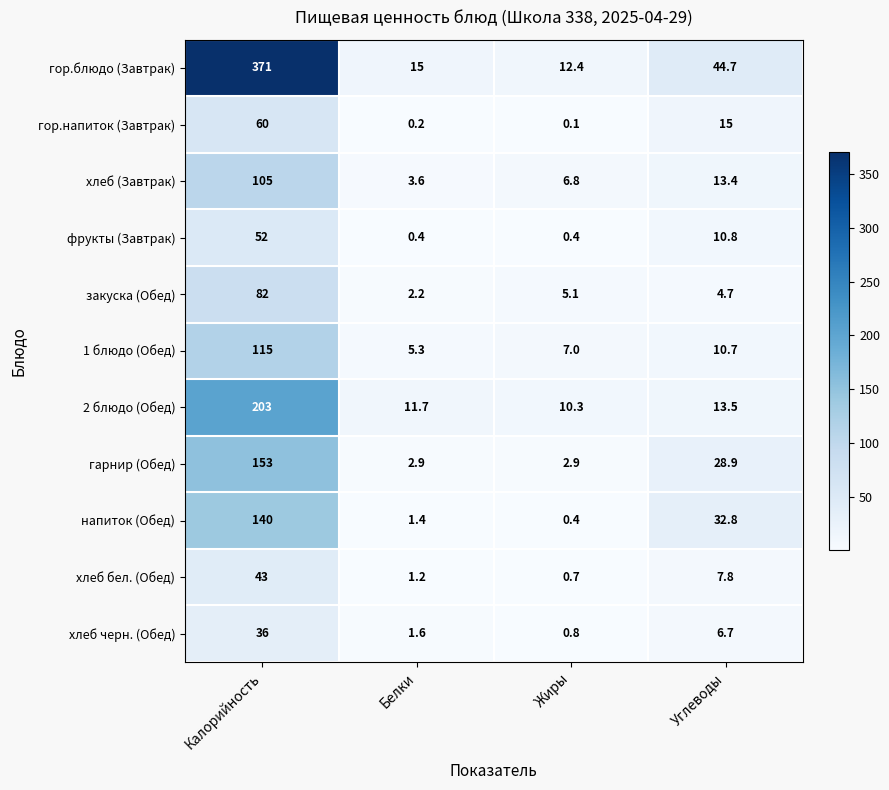

How many series are shown in this chart?

11